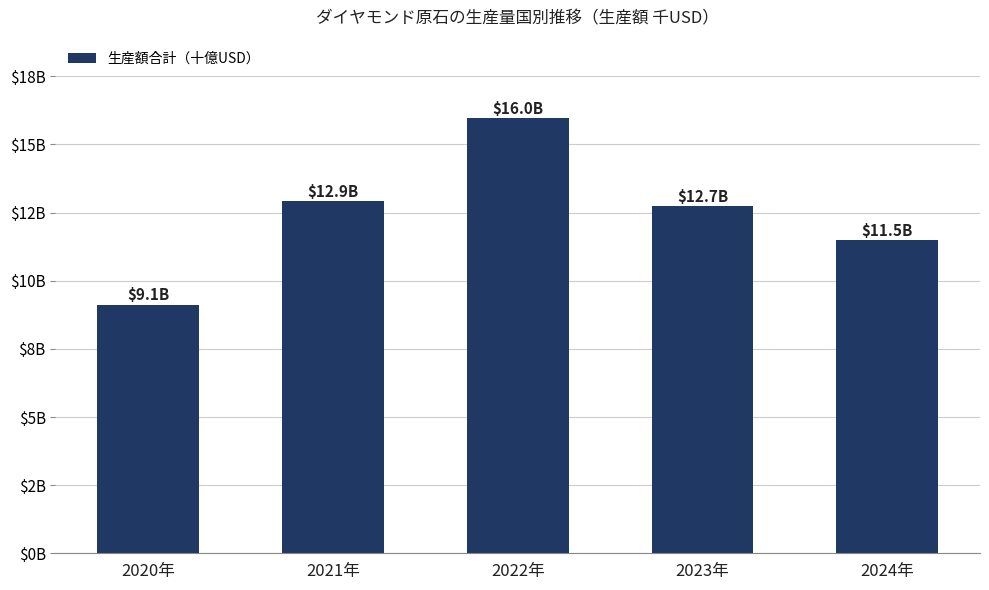

Does the chart contain any negative values?

No